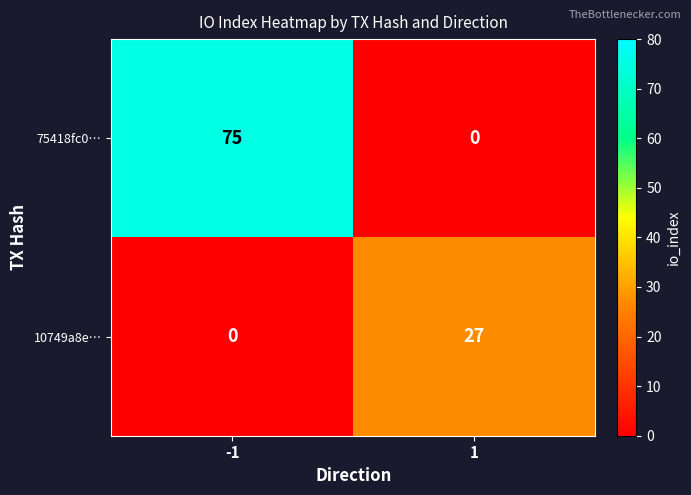

The value of 75418fc0… at 1 is 30. True or false?

False